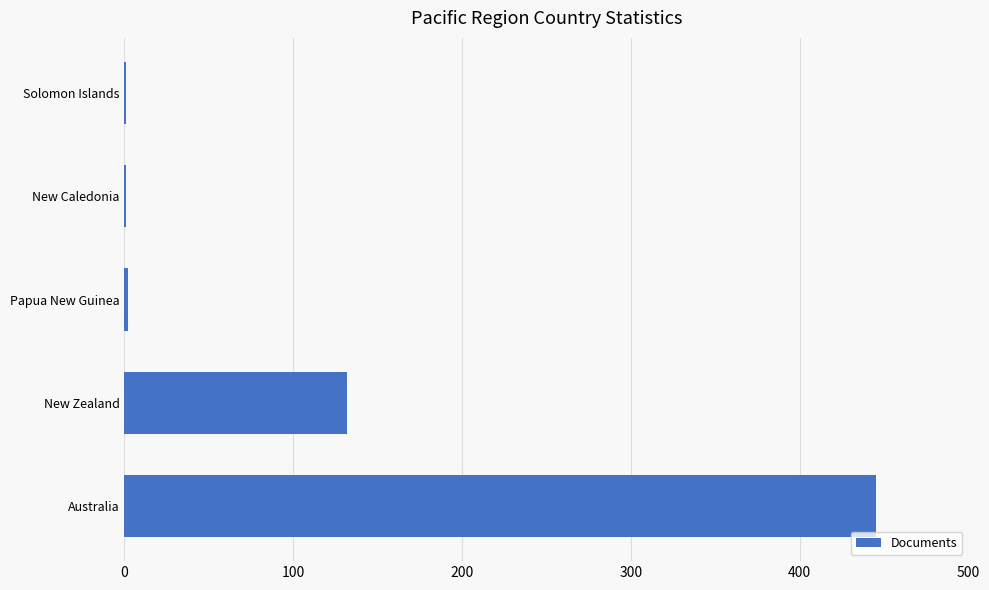

What is the sum of all values?

581